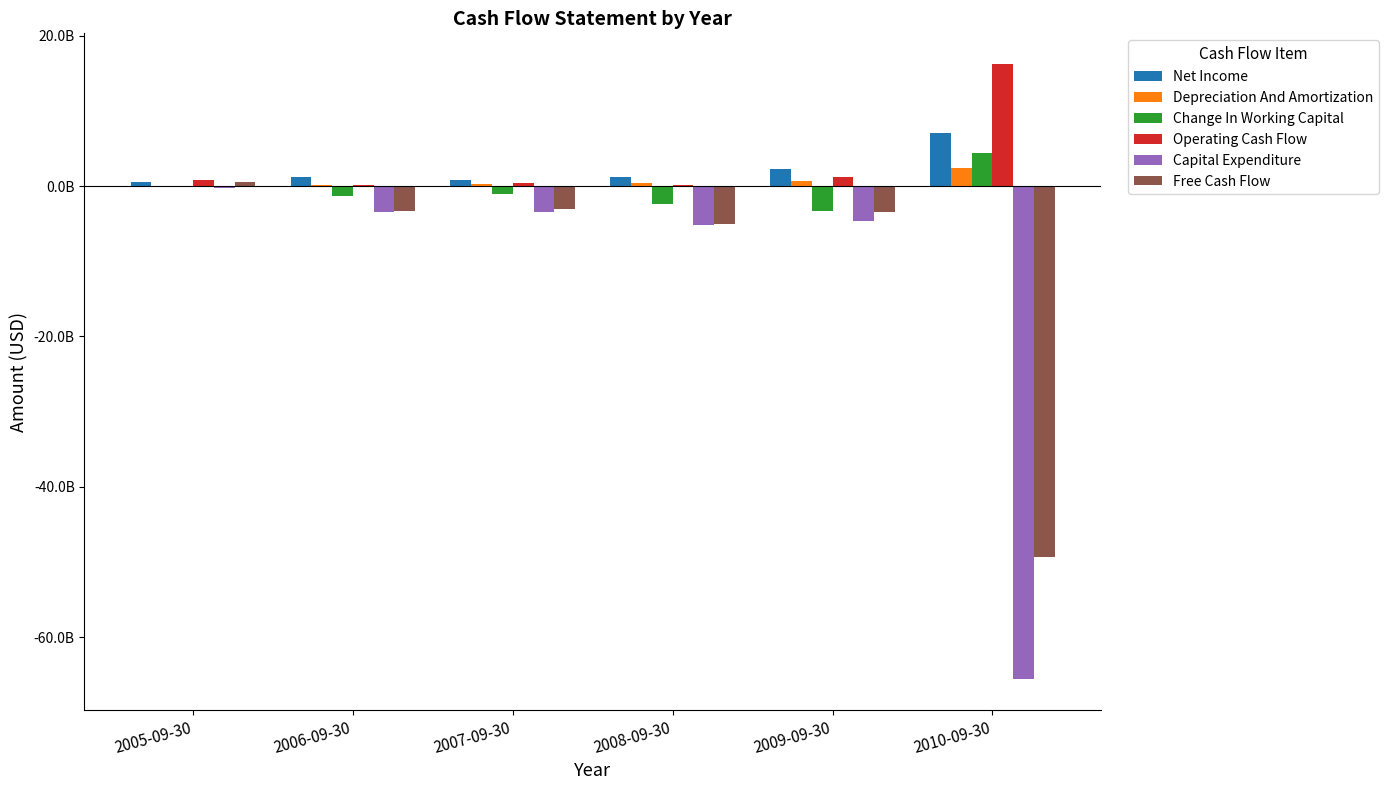

Are the bars grouped side by side (vs. stacked)?

Yes